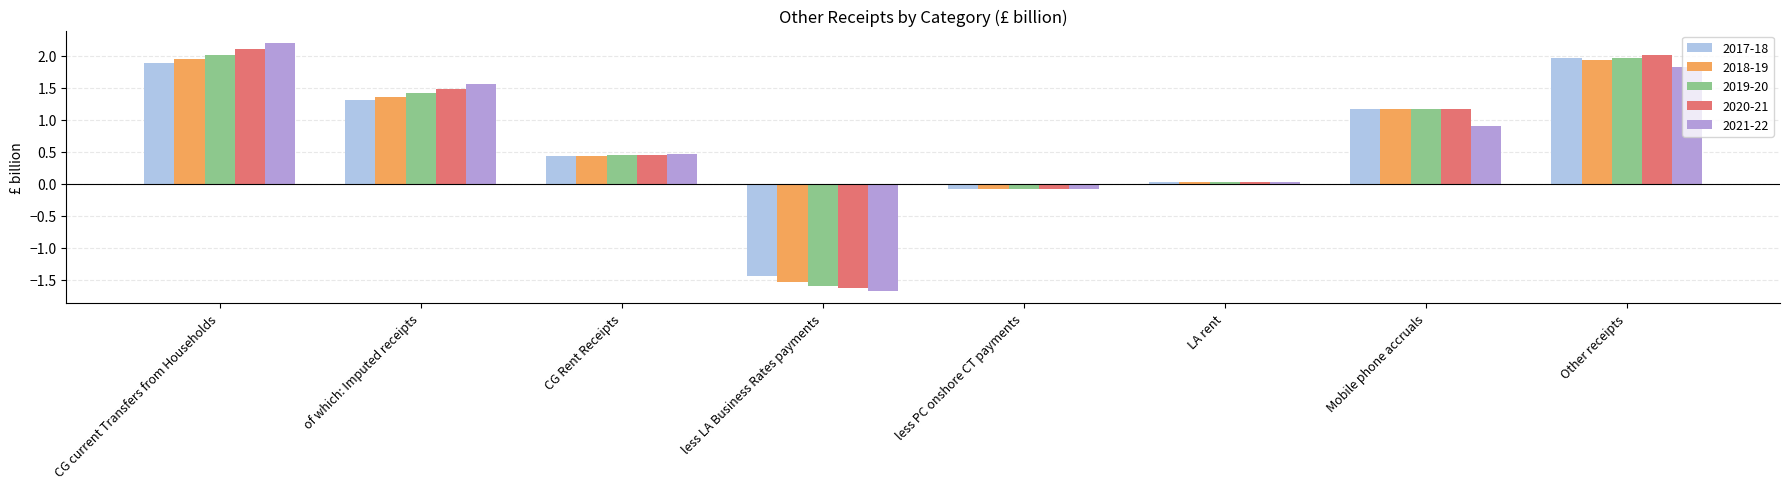

What position from the right is Other receipts?

1